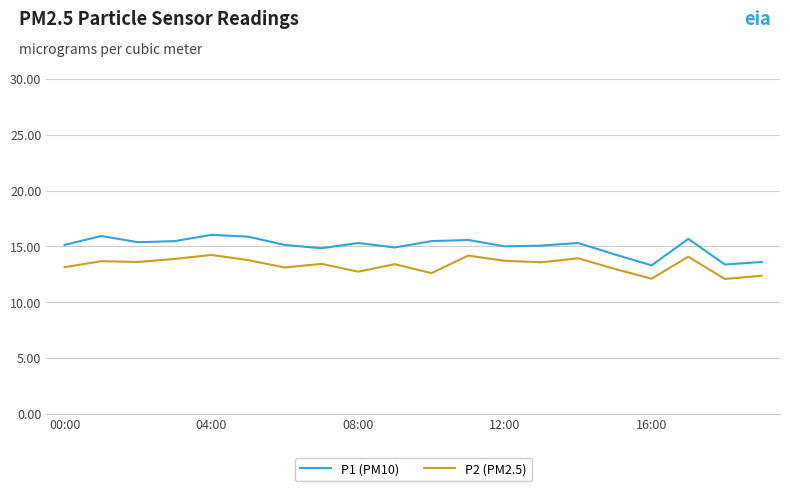

True or false: P1 (PM10) and P2 (PM2.5) cross at least once.

False